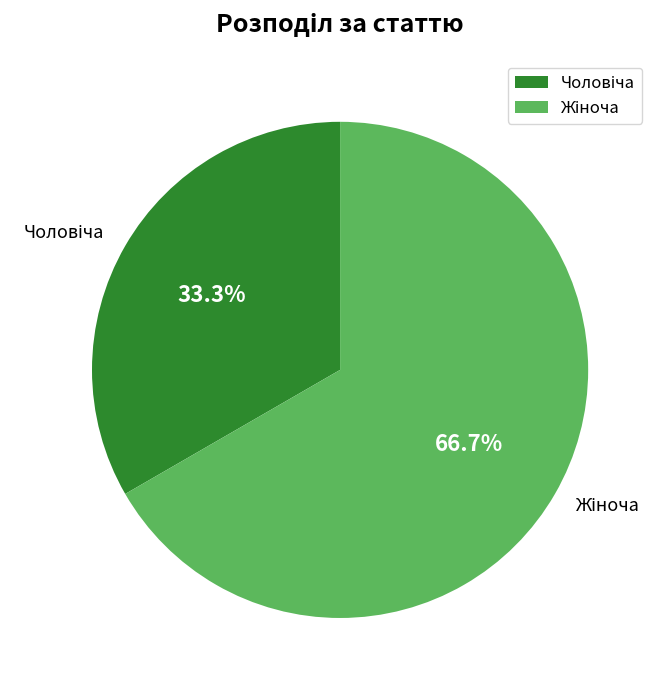

Does any single category account for the majority?

Yes